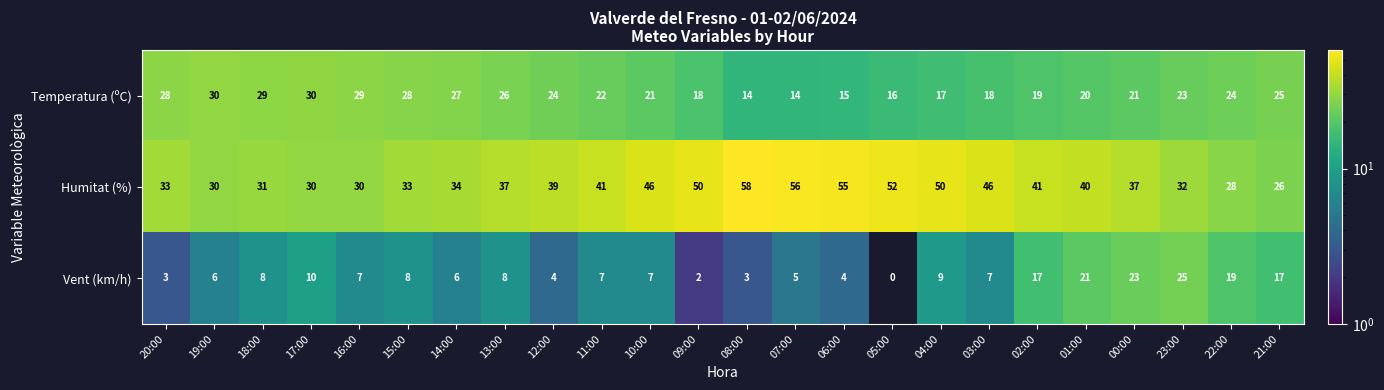

What is the total value across all series at 22:00?

71